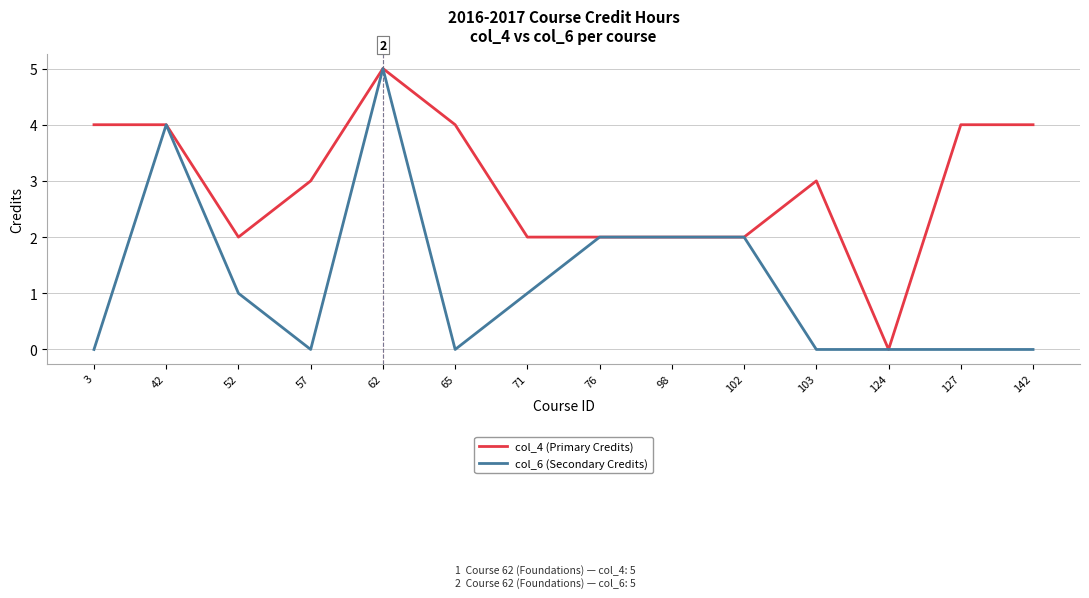

The col_4 (Primary Credits) series shows 4 at 142. True or false?

True